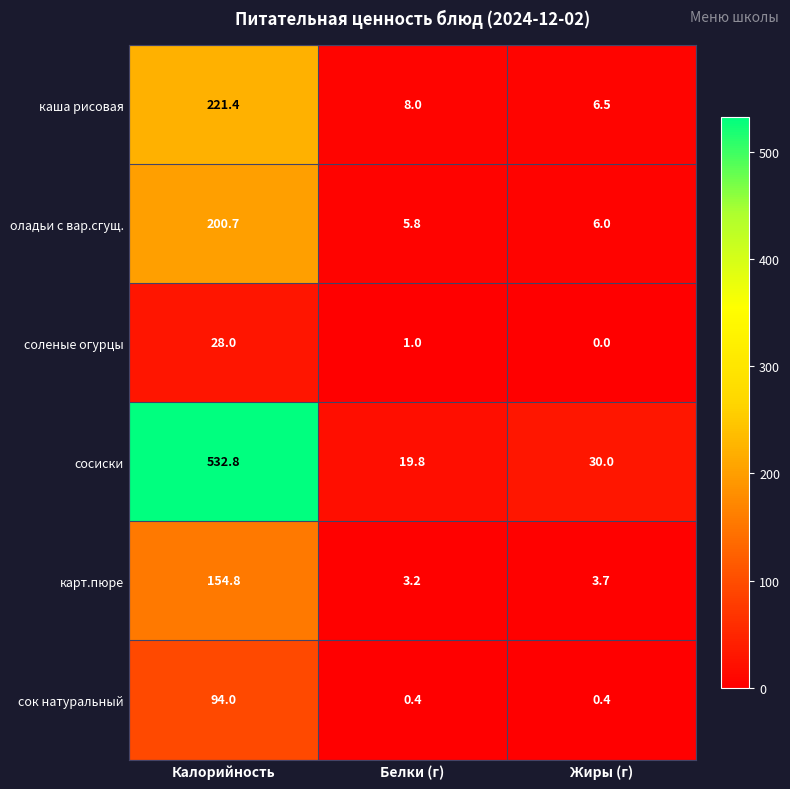

List the series in order of their peak value, lowest first.

соленые огурцы, сок натуральный, карт.пюре, оладьи с вар.сгущ., каша рисовая, сосиски